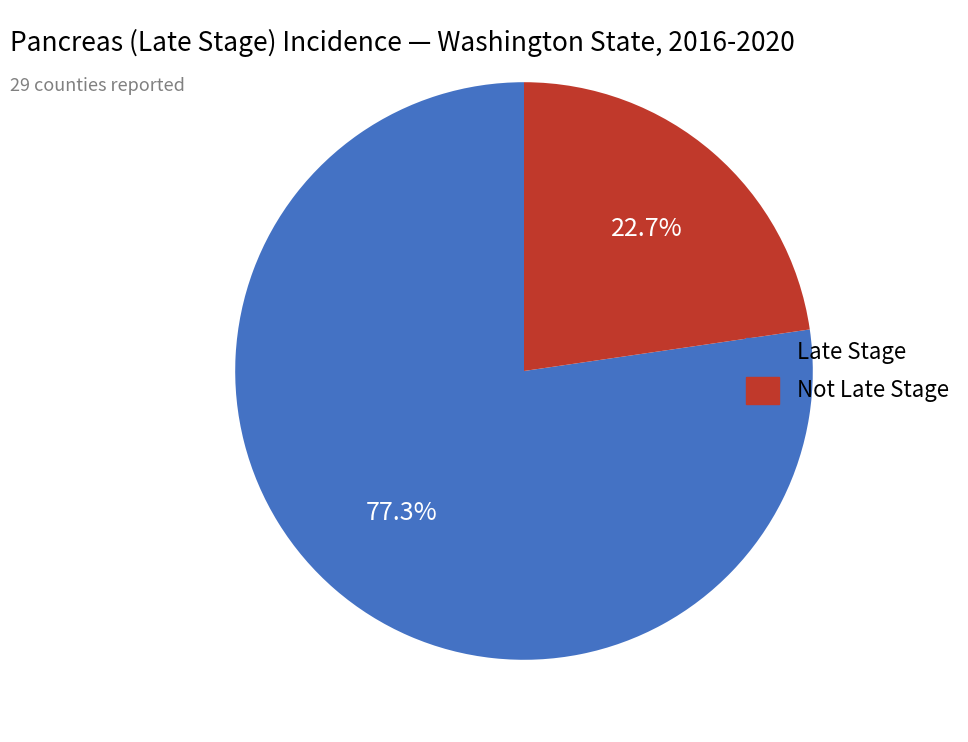

Between Not Late Stage and Late Stage, which is larger?

Late Stage